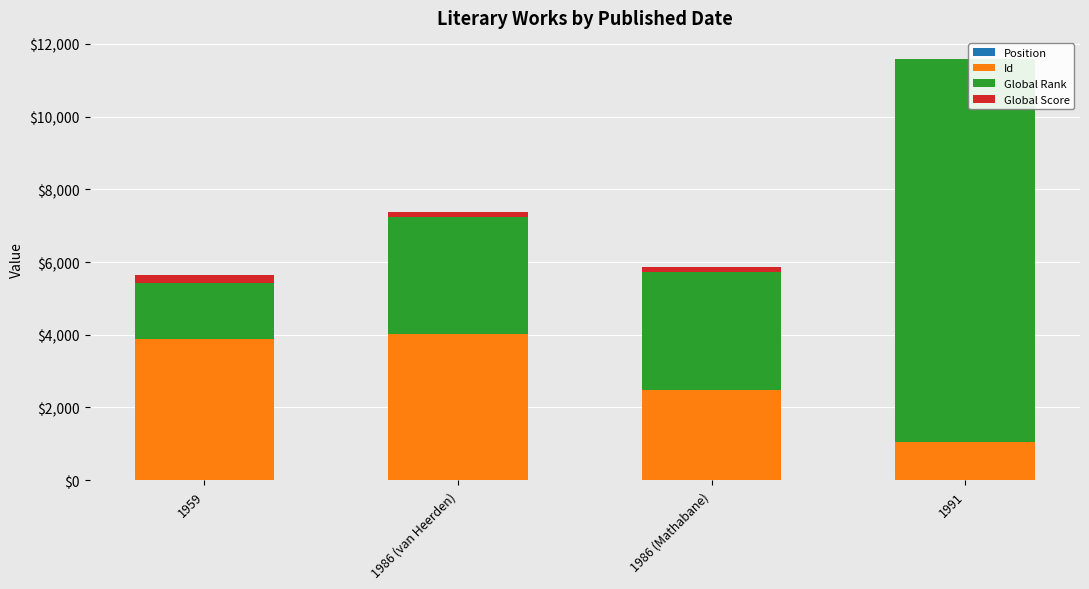

At which category is the sum across all series the highest?

1991